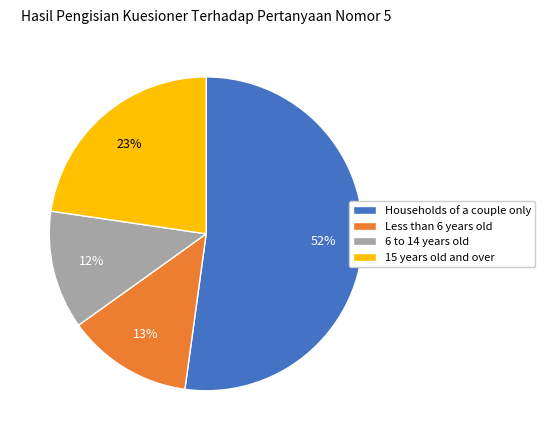

Which category has the smallest portion of the pie?

6 to 14 years old